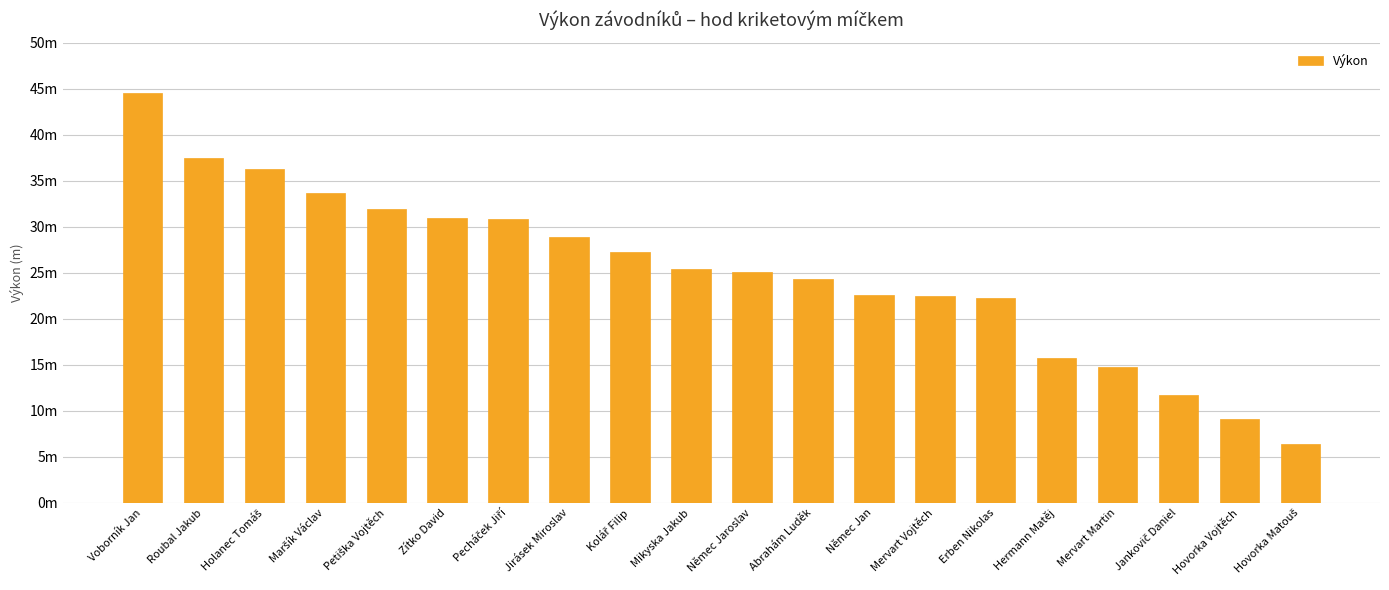

Between Hovorka Vojtěch and Petiška Vojtěch, which is larger?

Petiška Vojtěch